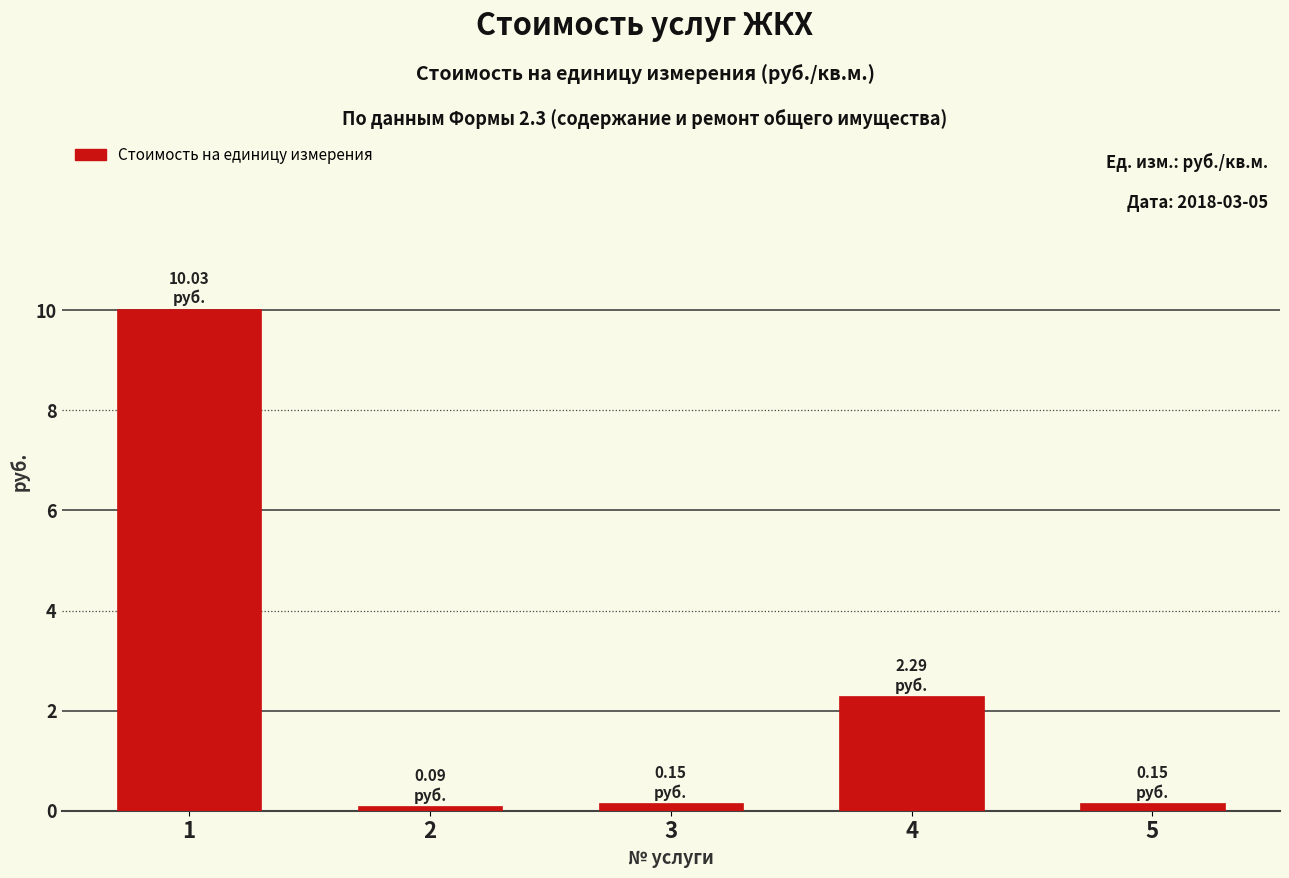

What is the sum of all values?

12.7